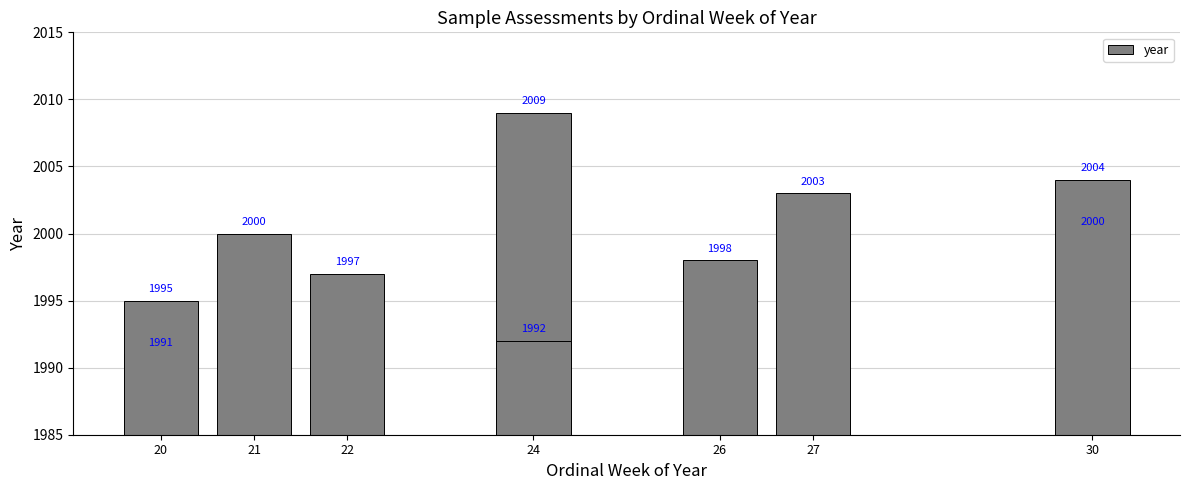

What is the label of the 2nd bar from the left?

21